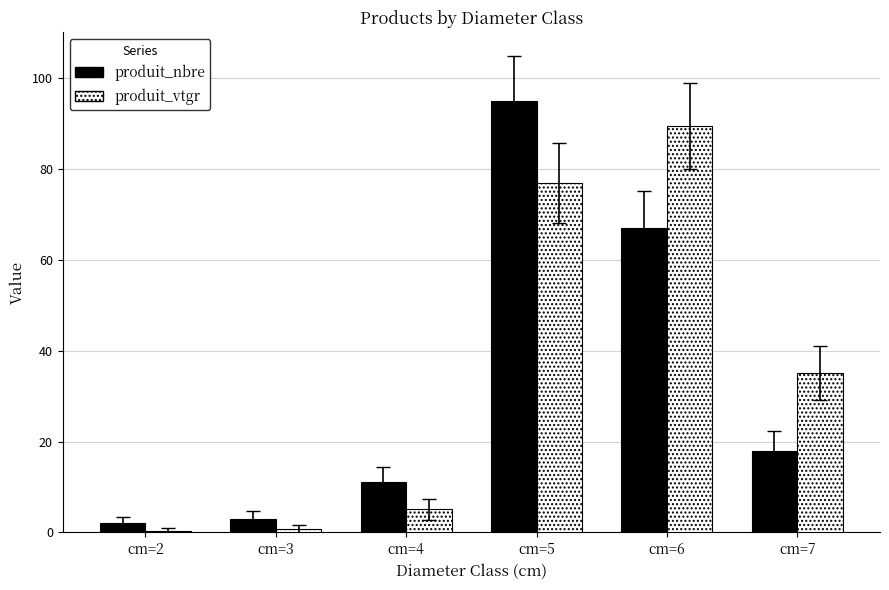

At which label does produit_vtgr reach its peak?

cm=6